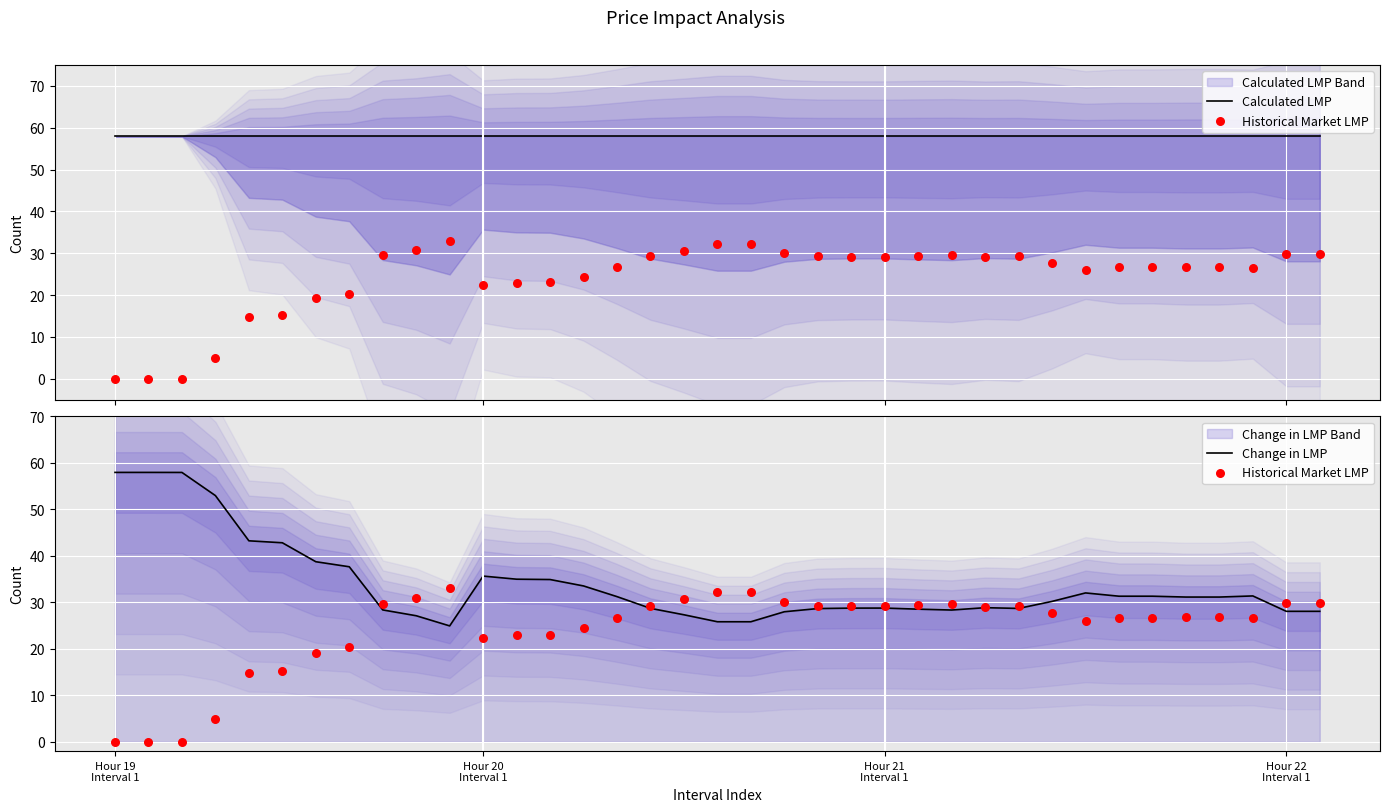

At which category is the sum across all series the highest?

Hour 19
Interval 1